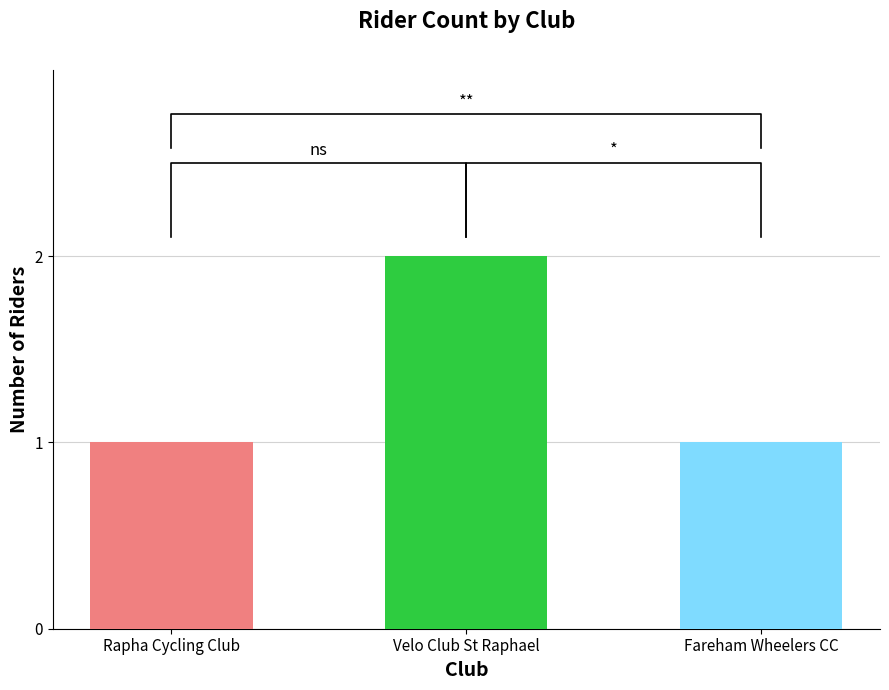

What is the approximate value at Rapha Cycling Club?

1